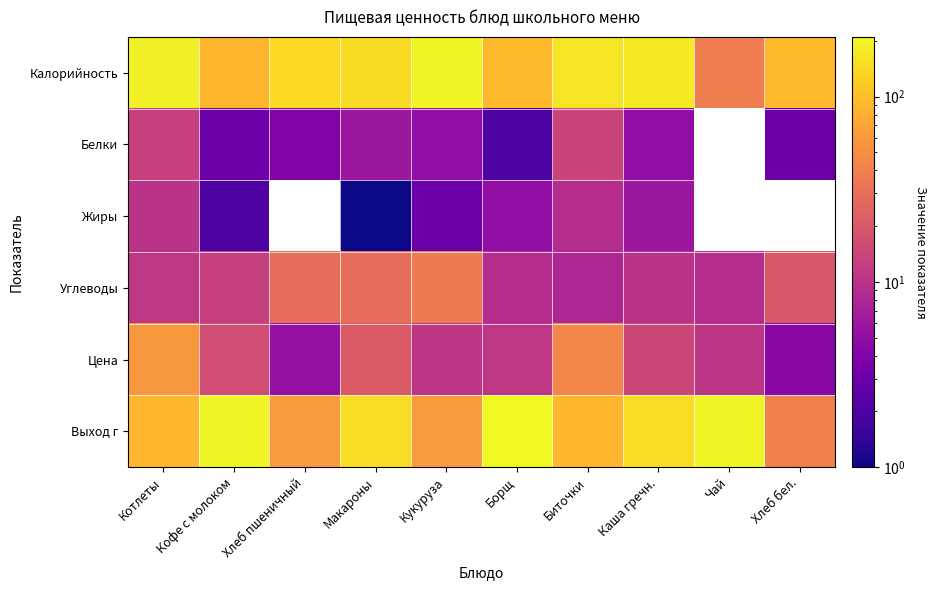

The value of Калорийность at Хлеб бел. is 94.0. True or false?

True